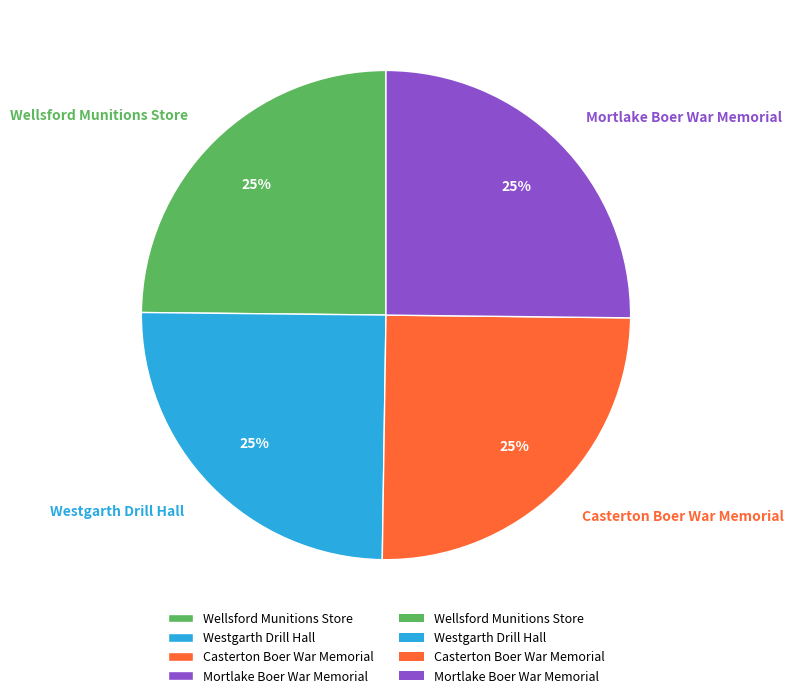

Is it true that Casterton Boer War Memorial is 39% of the pie?

False